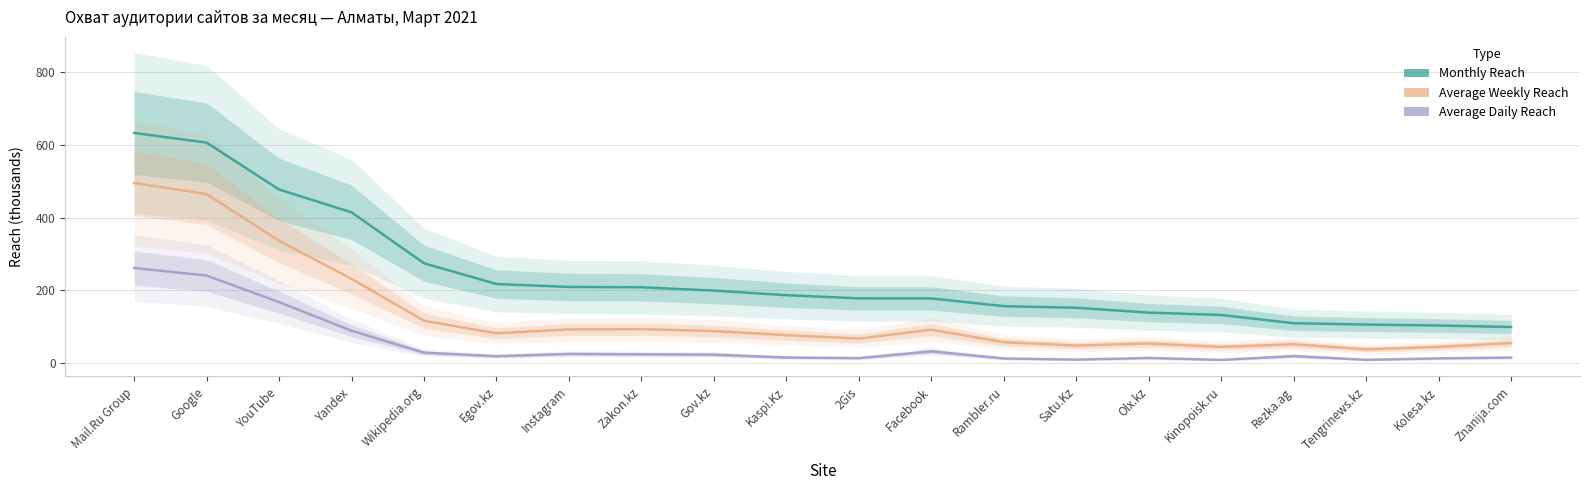

What are all the series names shown in the legend?

Monthly Reach, Average Weekly Reach, Average Daily Reach